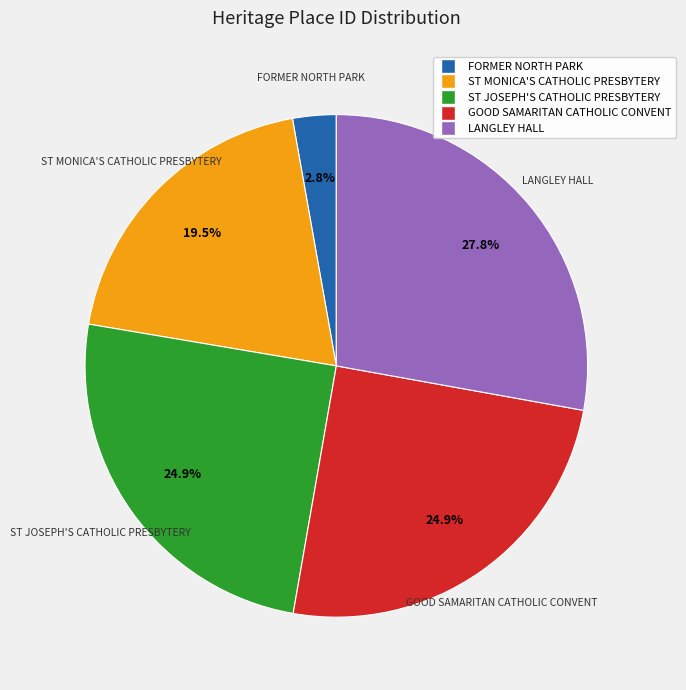

The GOOD SAMARITAN CATHOLIC CONVENT slice represents 13% of the pie. True or false?

False